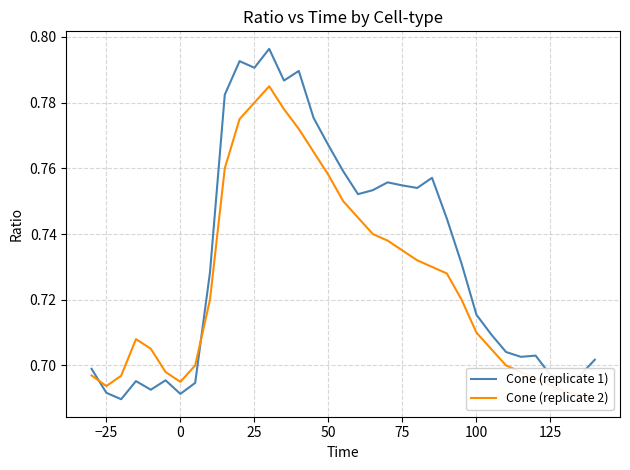

At which category does the chart reach its peak across all series?

12